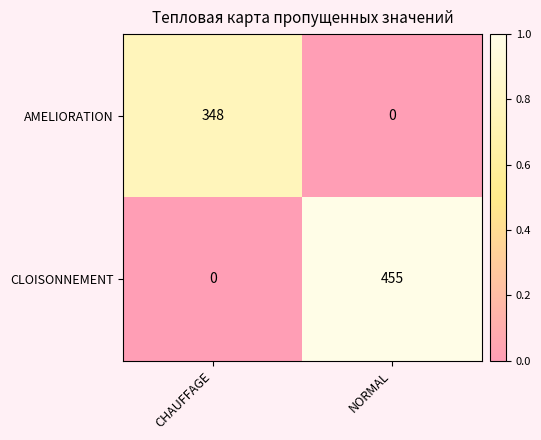

List the series in order of their peak value, highest first.

CLOISONNEMENT, AMELIORATION